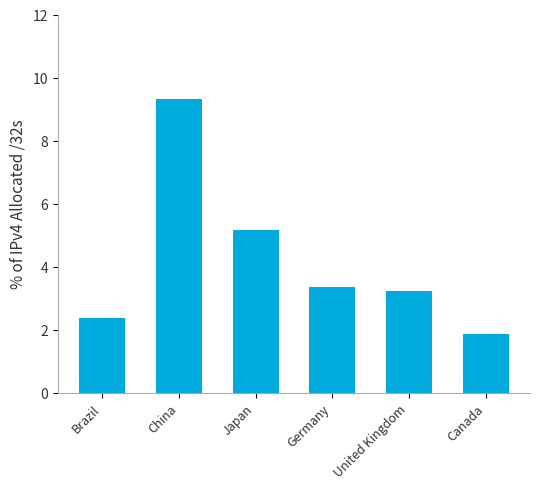

Where does the data first go above 3?

China